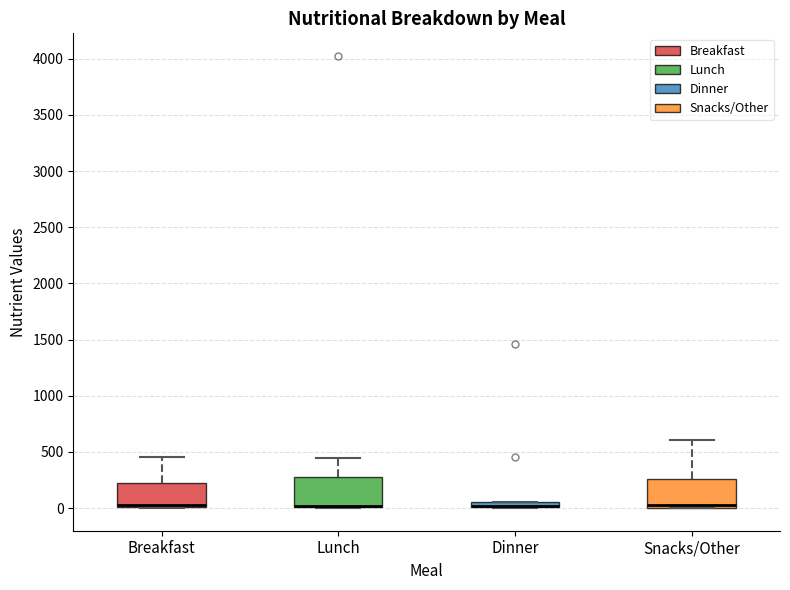

Where is the lower edge of the box for Snacks/Other on the y-axis? The values are not printed on the chart, so give them approximately, as read against the axis.

0